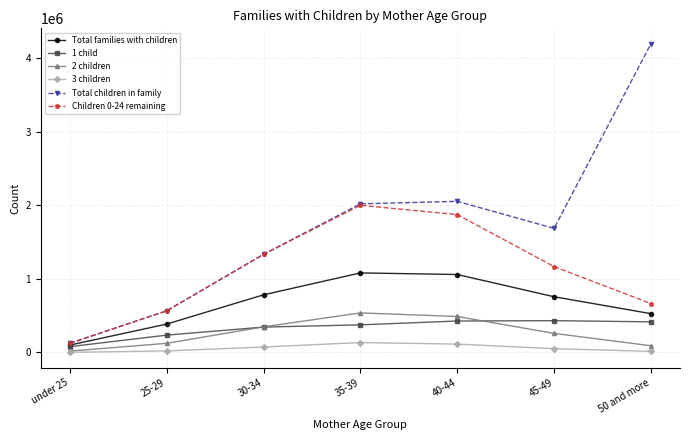

The value of 1 child at 50 and more is 244959. True or false?

False